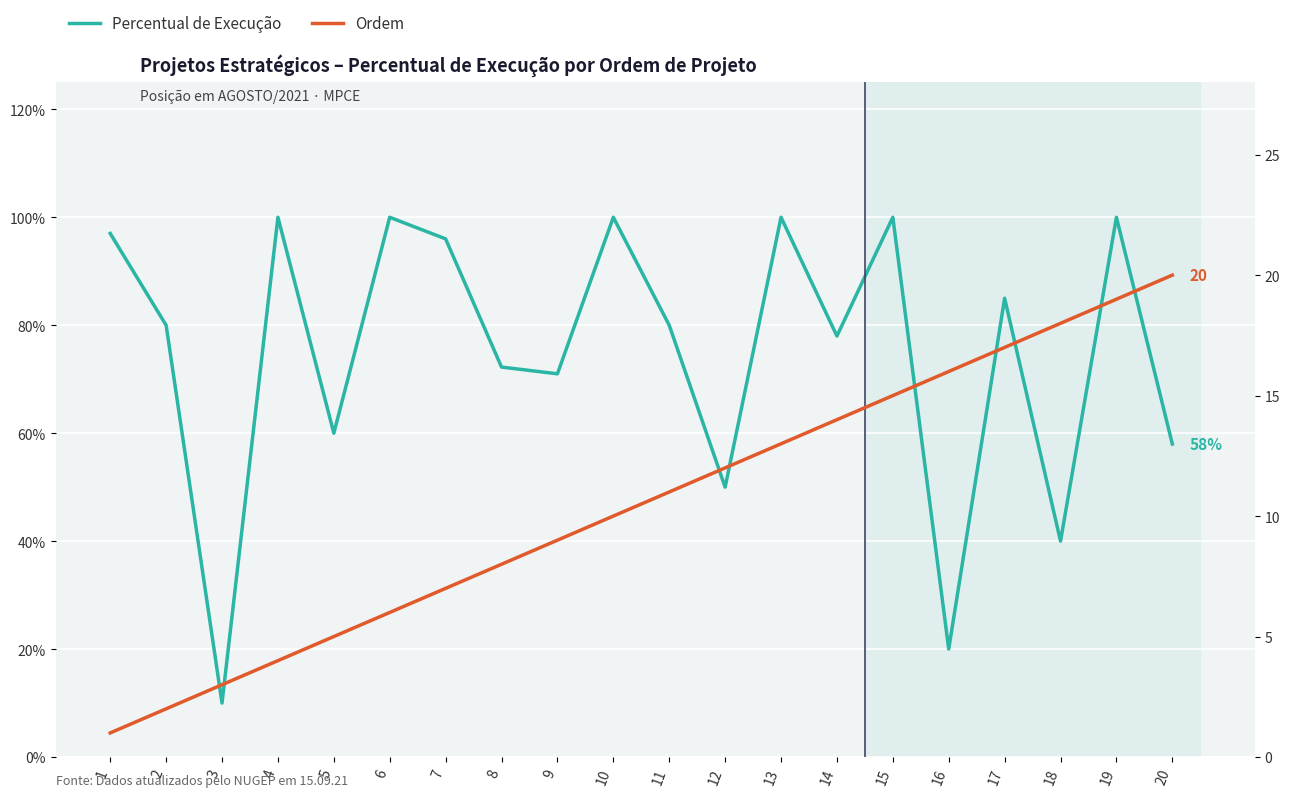

Between 8 and 1, which is larger?

1